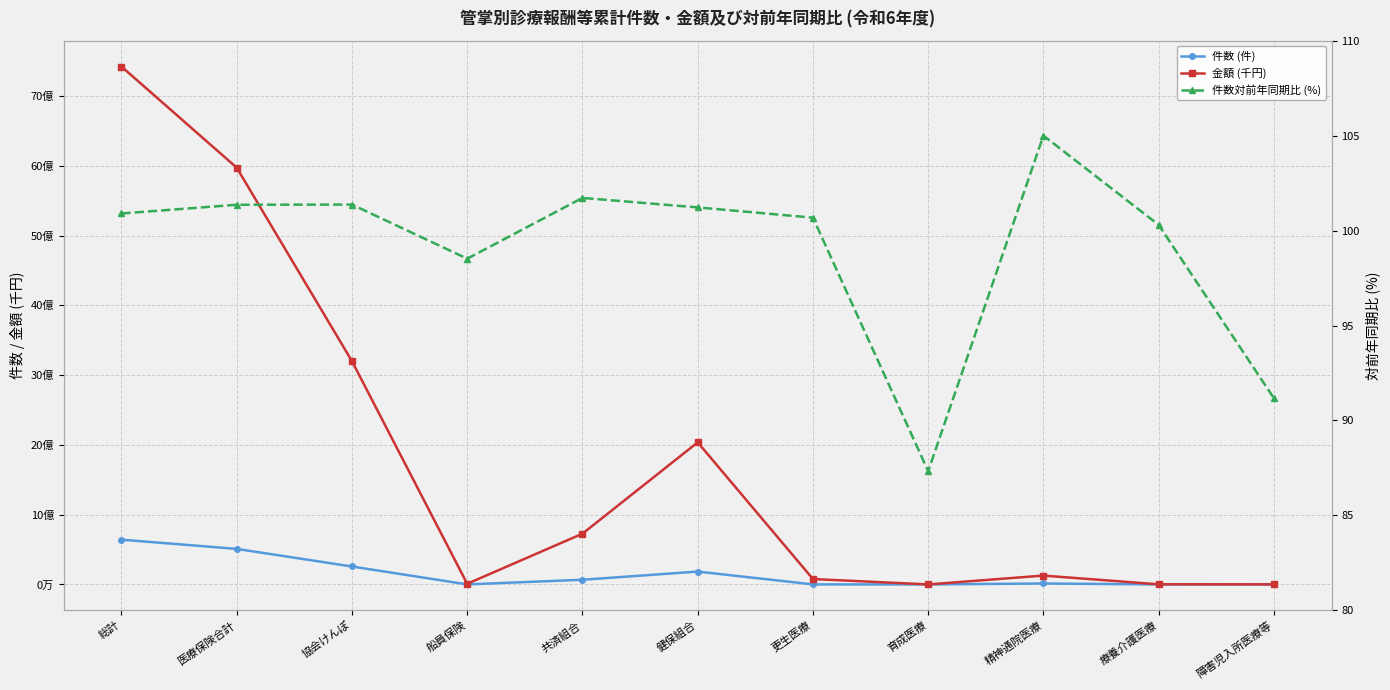

What is the sum of the 金額 (千円) values at 健保組合 and 更生医療?

2113971834.3